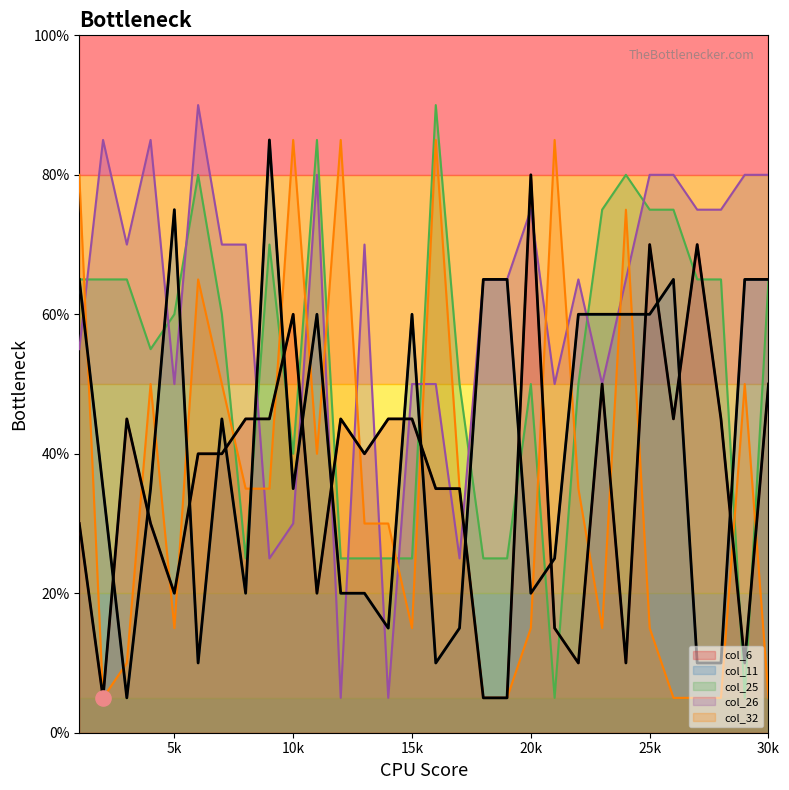

What are all the series names shown in the legend?

col_6, col_11, col_25, col_26, col_32